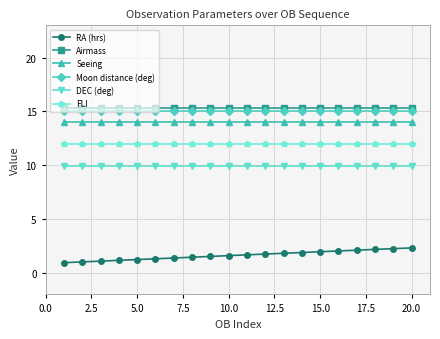

True or false: RA (hrs) and Seeing cross at least once.

False